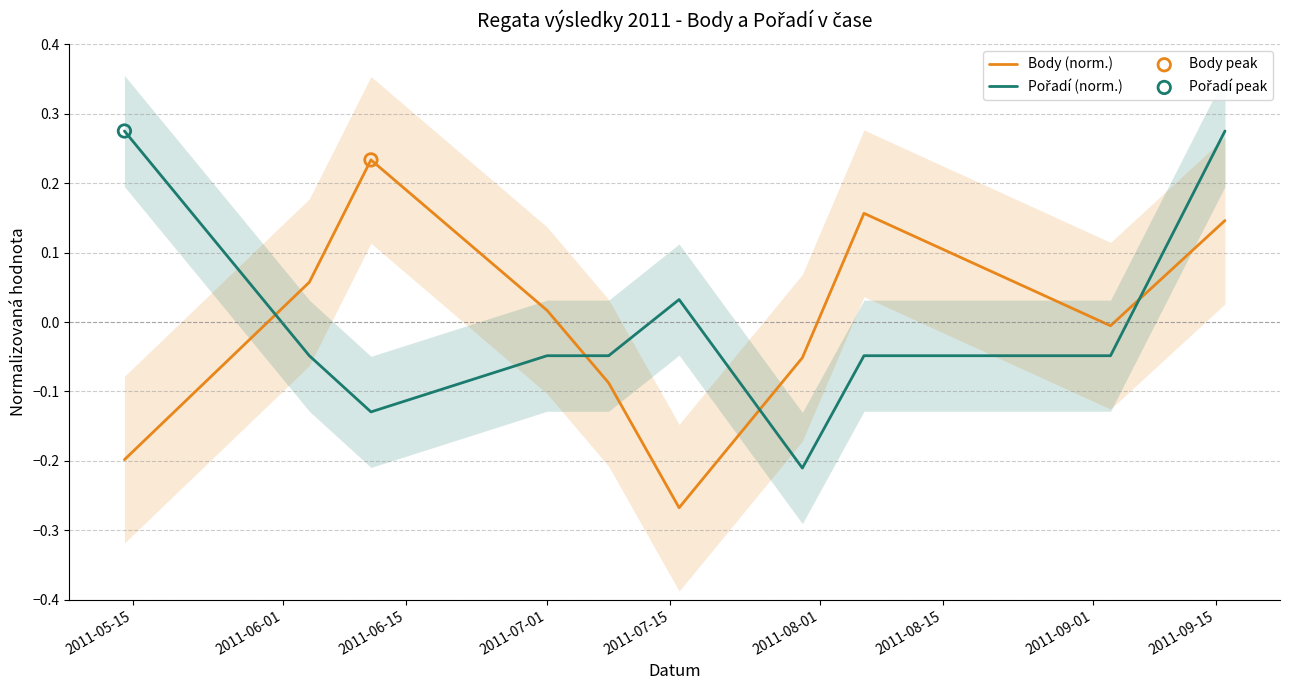

Which series has the largest total across all categories?

Pořadí (norm.)